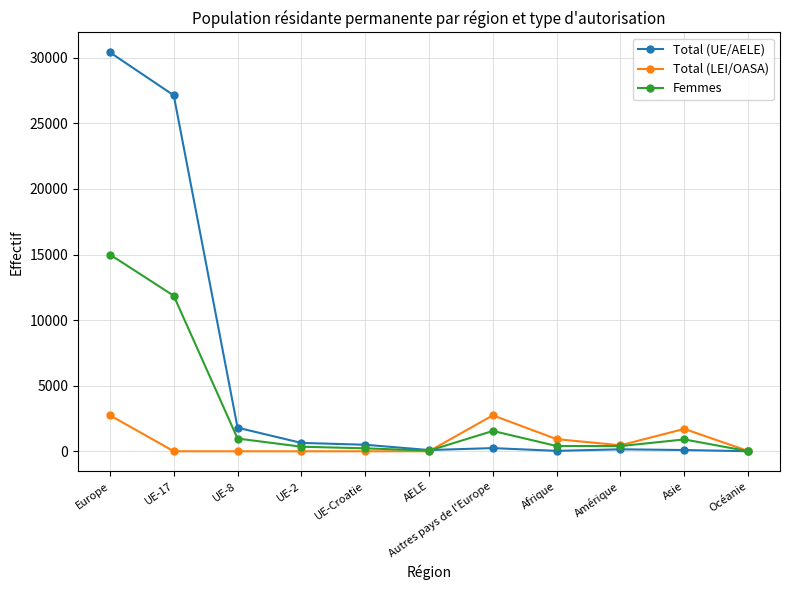

What is the sum of all Total (UE/AELE) values?

61102